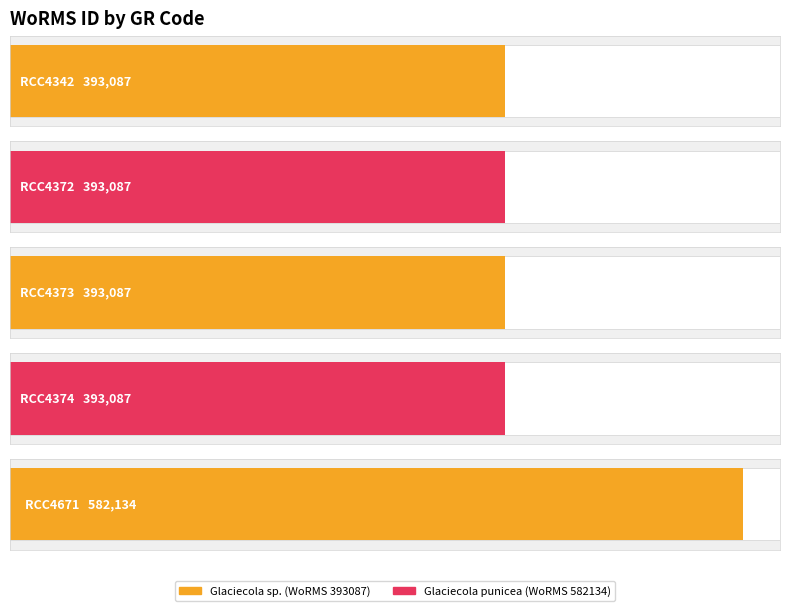

How many bars are there in total?

5